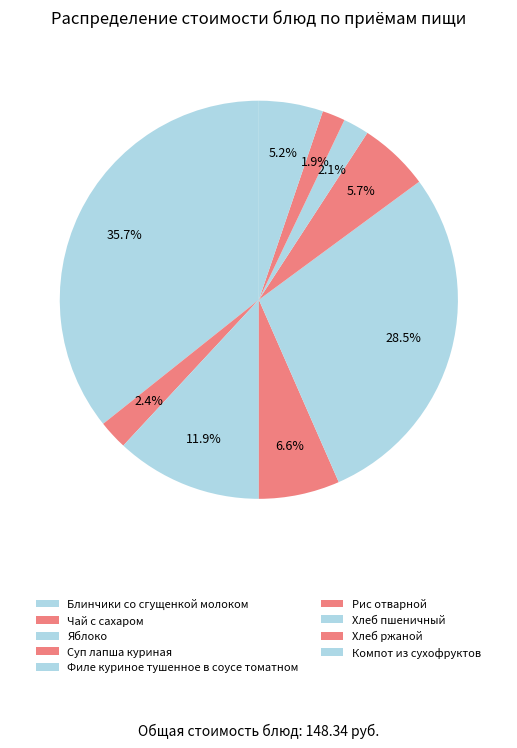

How many segments does this pie chart have?

9